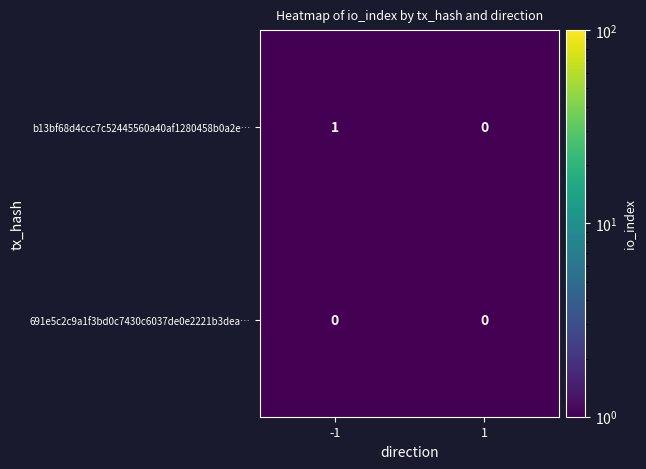

List the series in order of their peak value, highest first.

b13bf68d4ccc7c52445560a40af1280458b0a2e…, 691e5c2c9a1f3bd0c7430c6037de0e2221b3dea…